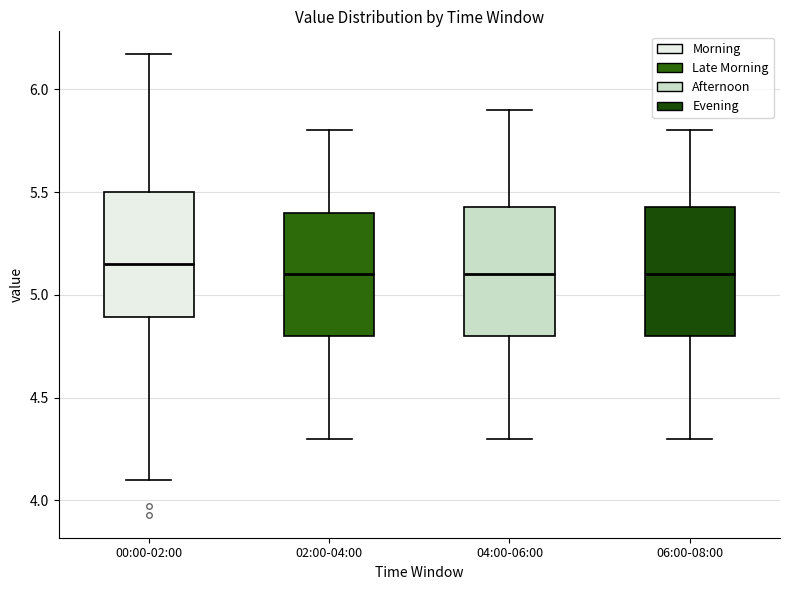

Which box's median line is the highest?

00:00-02:00